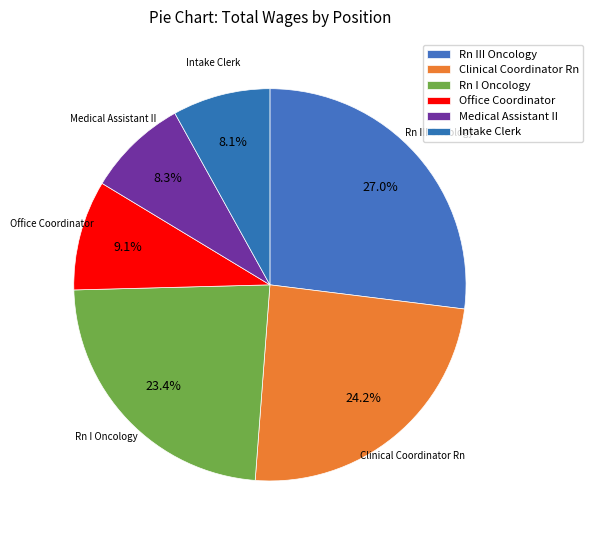

How many segments does this pie chart have?

6